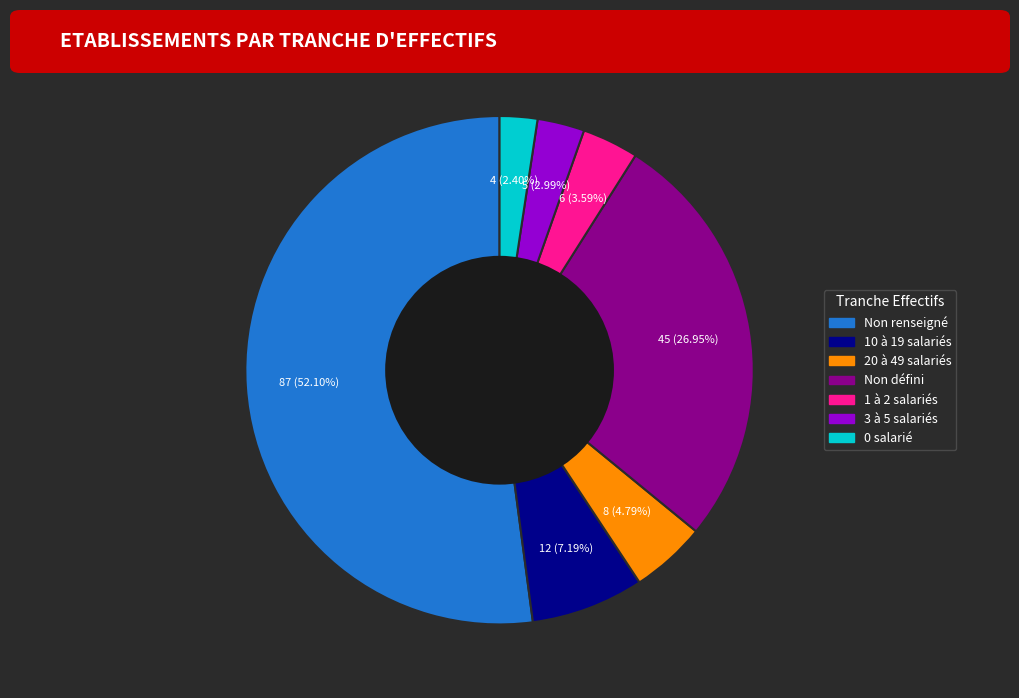

Is the sum of 10 à 19 salariés and 3 à 5 salariés greater than half?

No